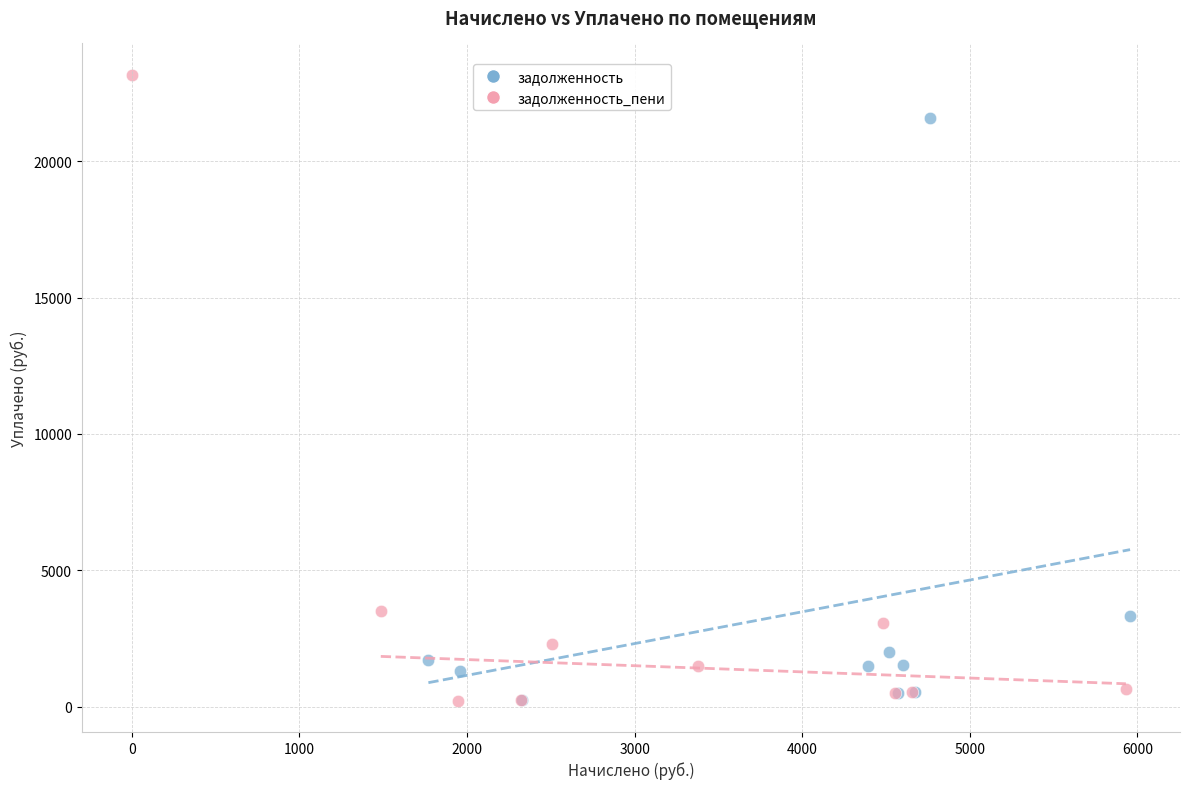

Which series has the largest Y range (max minus min)?

задолженность_пени